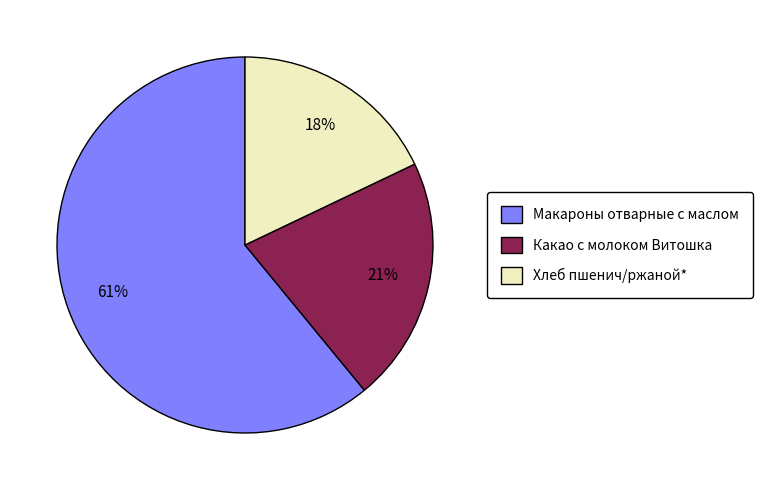

True or false: Хлеб пшенич/ржаной* accounts for 18% of the total.

True